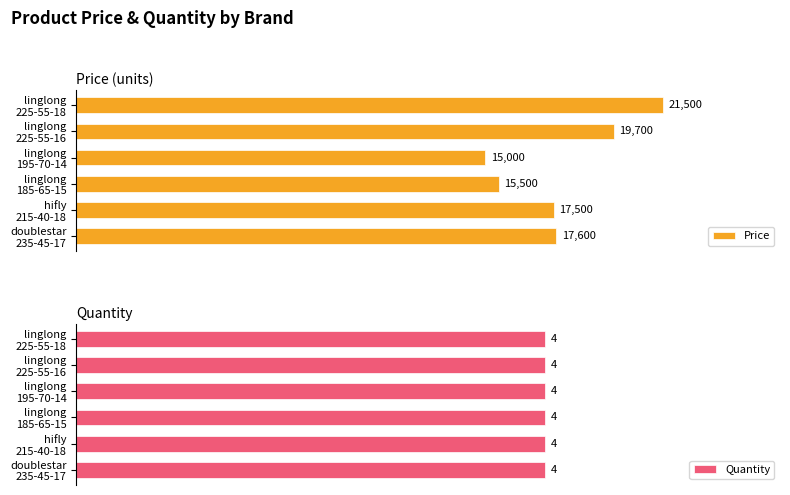

What is the greatest value displayed?

21500.0